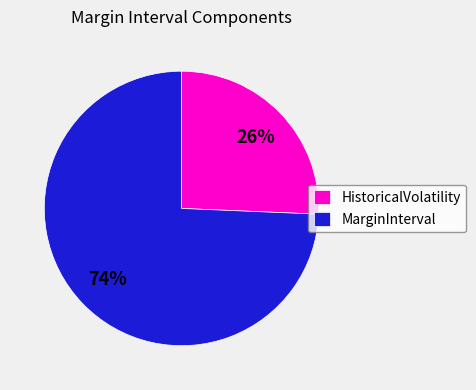

Is there any slice that represents more than half of the pie?

Yes